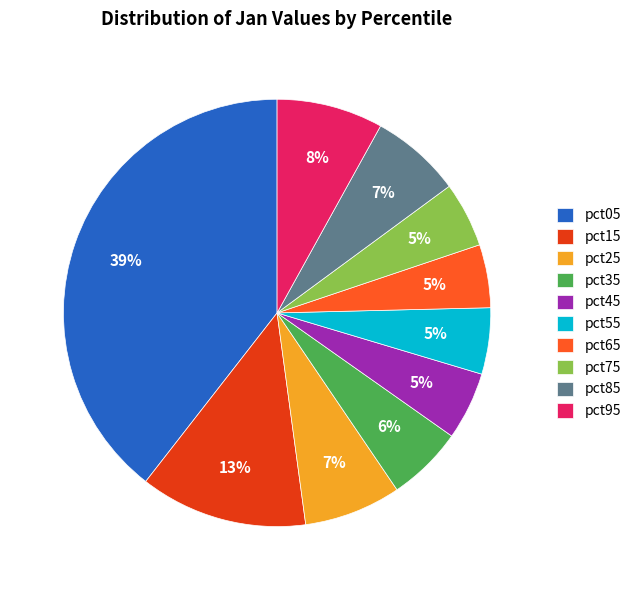

To the nearest percent, what is the combined percentage of pct45 and pct85?

12%